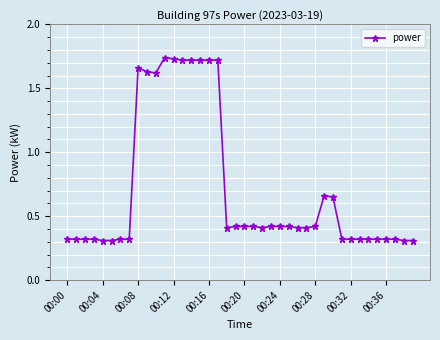

Count the values in the range 0 to 1.

30